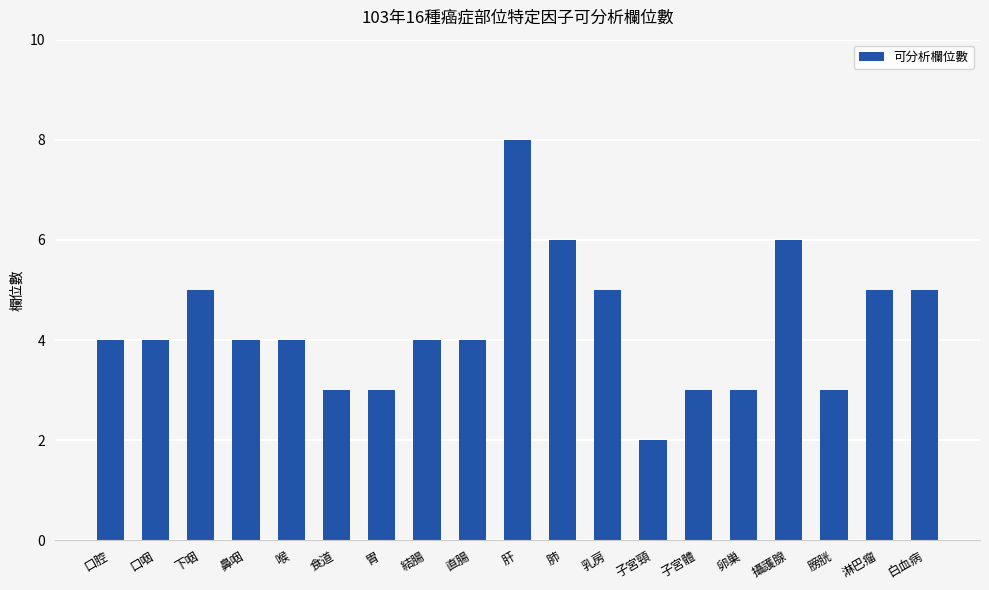

What is the ratio of the value at 胃 to the value at 乳房?

0.6